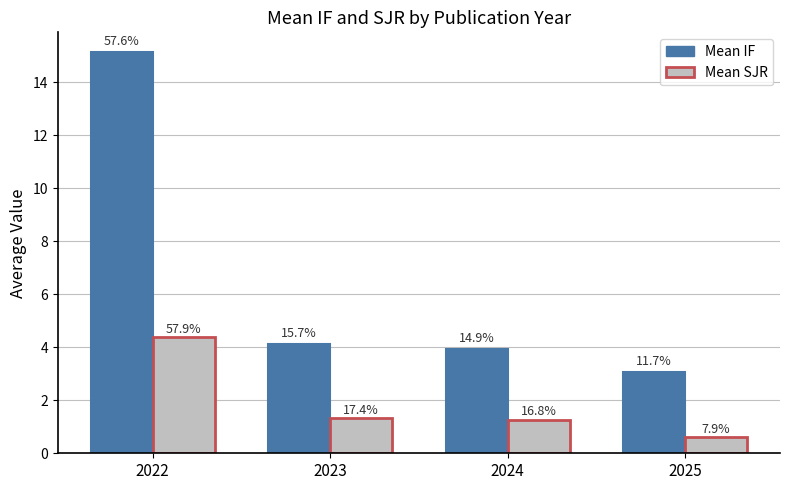

Reading left to right, extract all data points from this chart.

Mean IF: 15.1	4.1	3.9	3.1
Mean SJR: 4.4	1.3	1.3	0.6